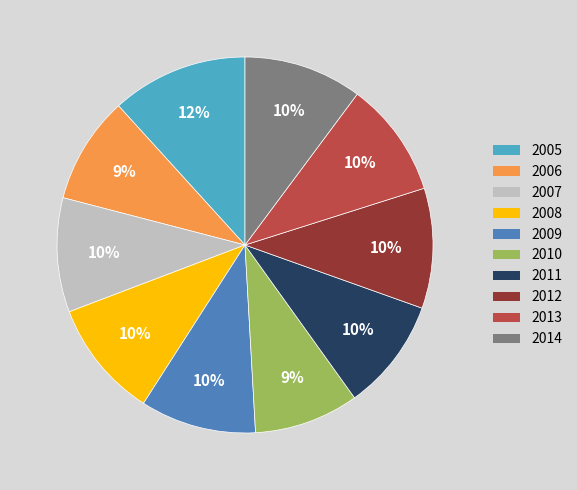

How many slices are in this pie chart?

10